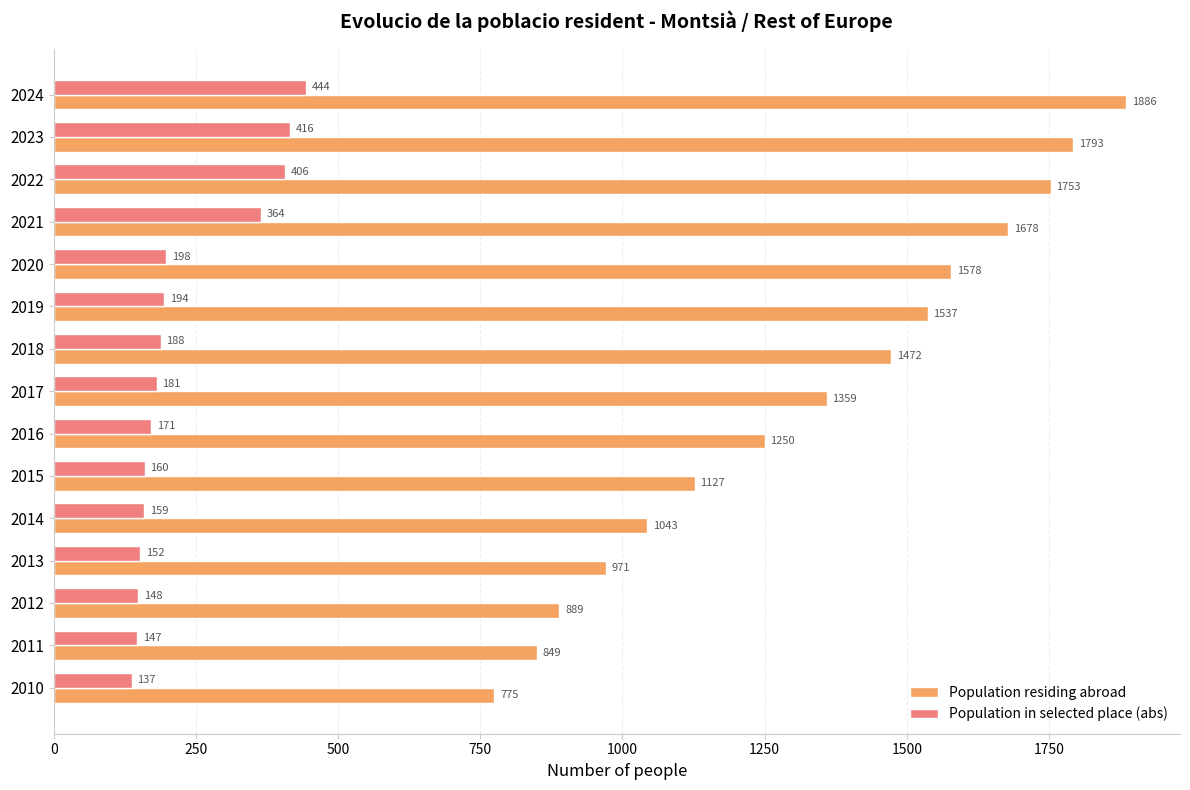

Rank the series by their average value, from lowest to highest.

Population in selected place (abs), Population residing abroad